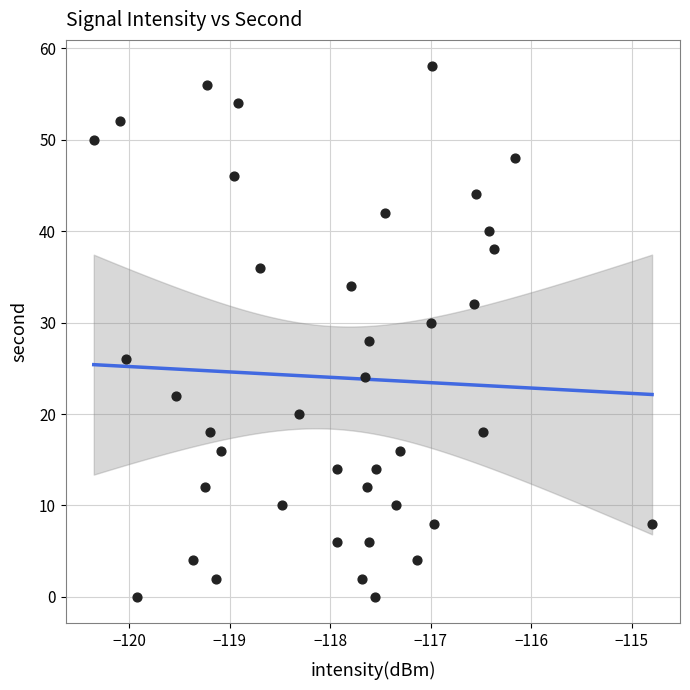

What is the range of Y values (max minus min)?

58